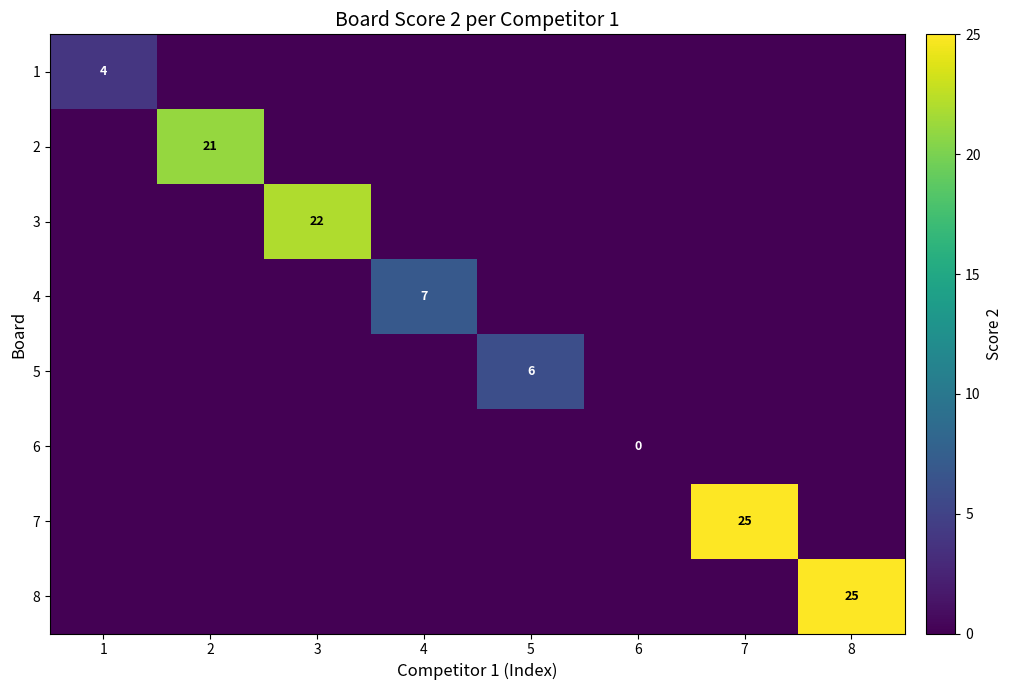

At 2, list the series in order from smallest to largest.

1, 3, 4, 5, 6, 7, 8, 2